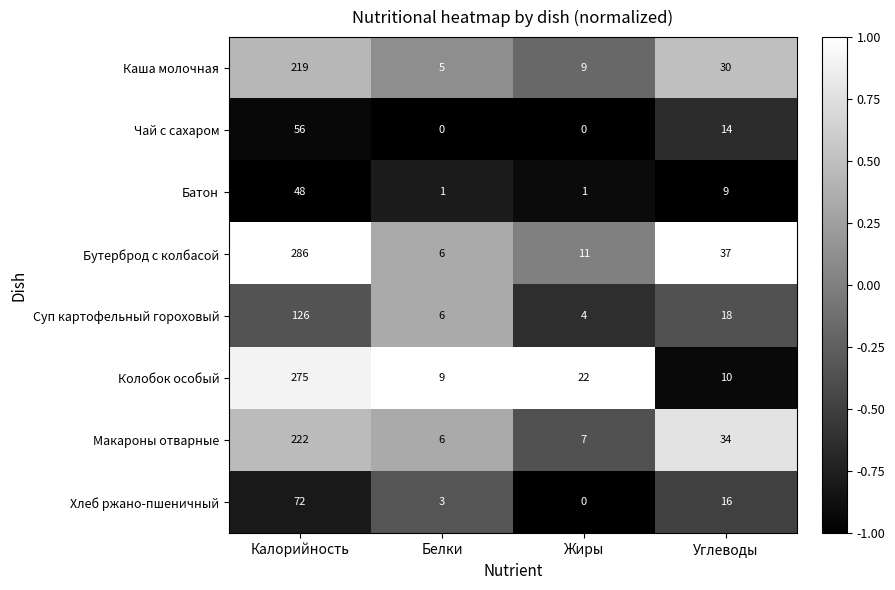

How many categories are shown in the chart?

4